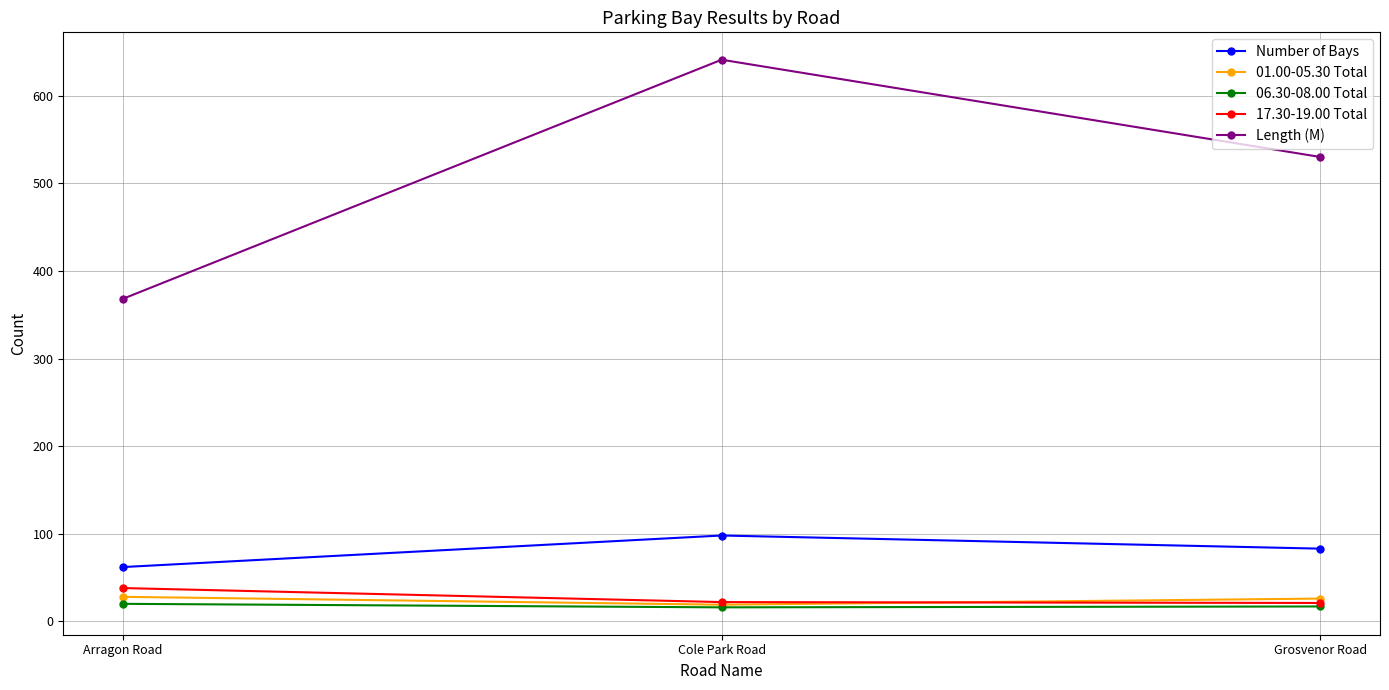

Rank the series at Arragon Road from highest to lowest value.

Length (M), Number of Bays, 17.30-19.00 Total, 01.00-05.30 Total, 06.30-08.00 Total